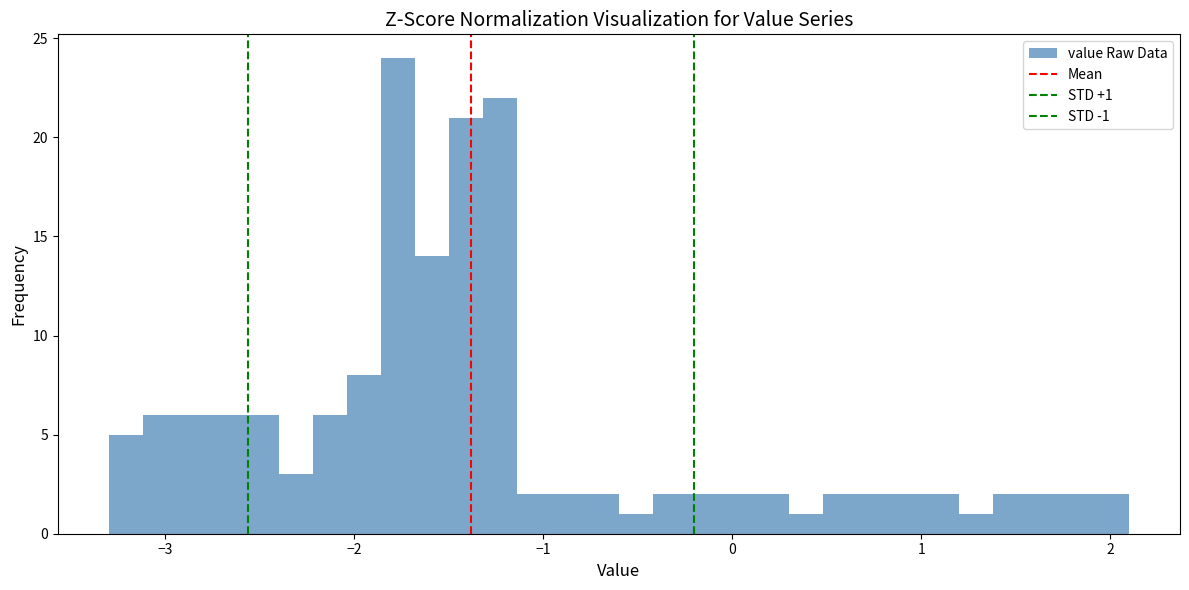

Read against the x-axis, roughly where is the centre of the tallest bar?

-1.8